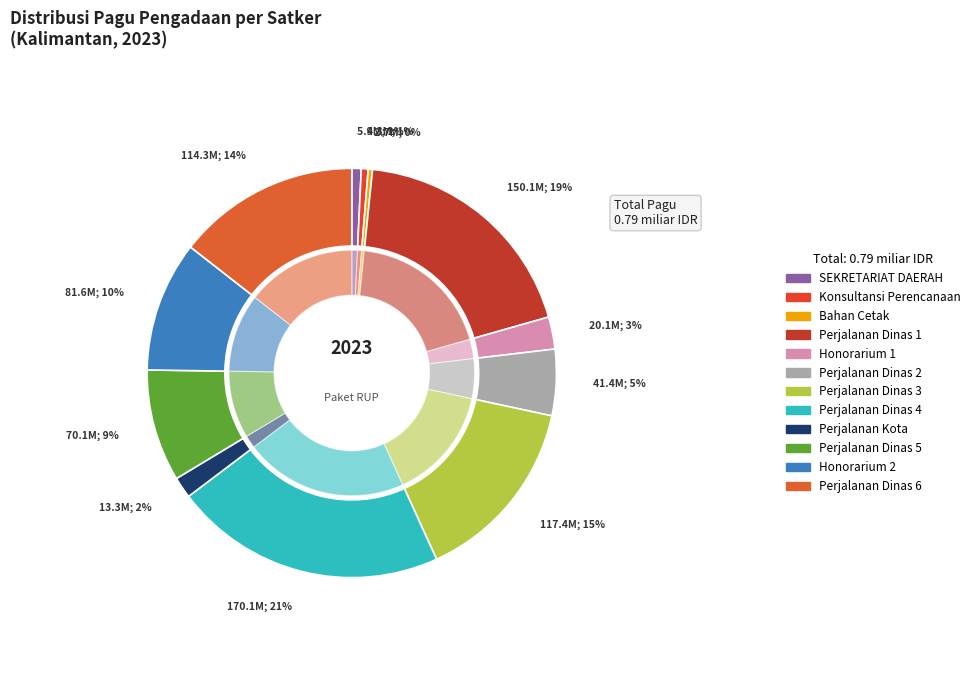

How many segments does this pie chart have?

12